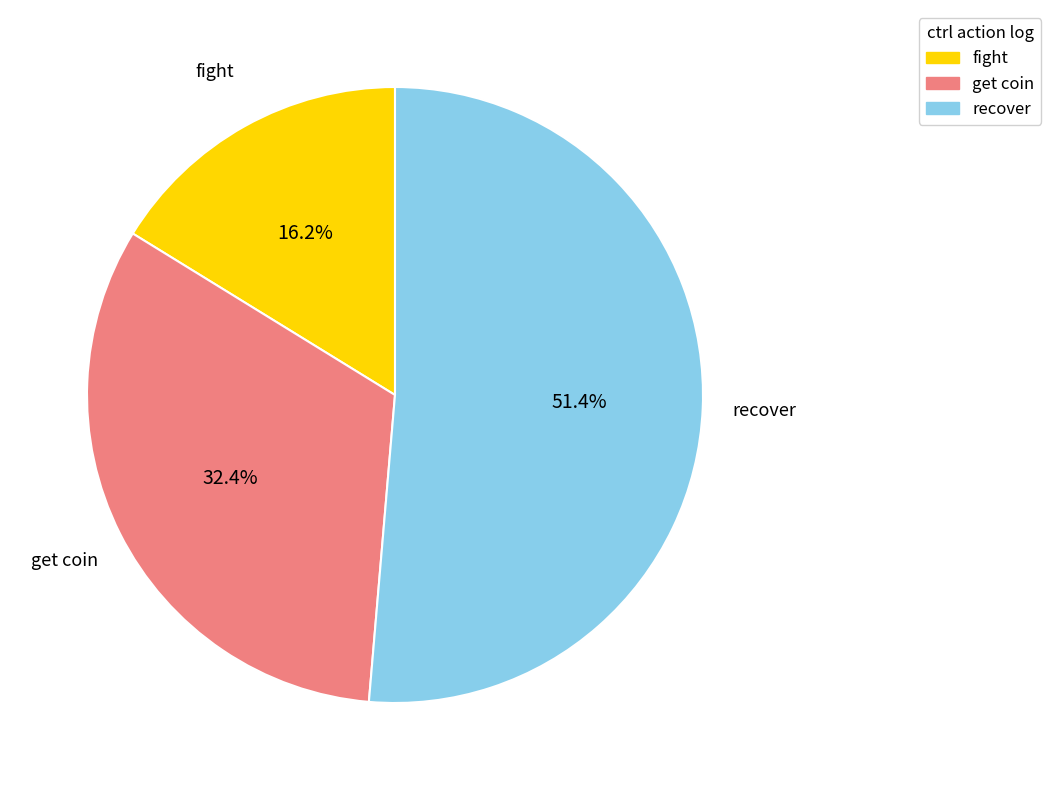

What percentage do get coin and recover together represent?

83.8%